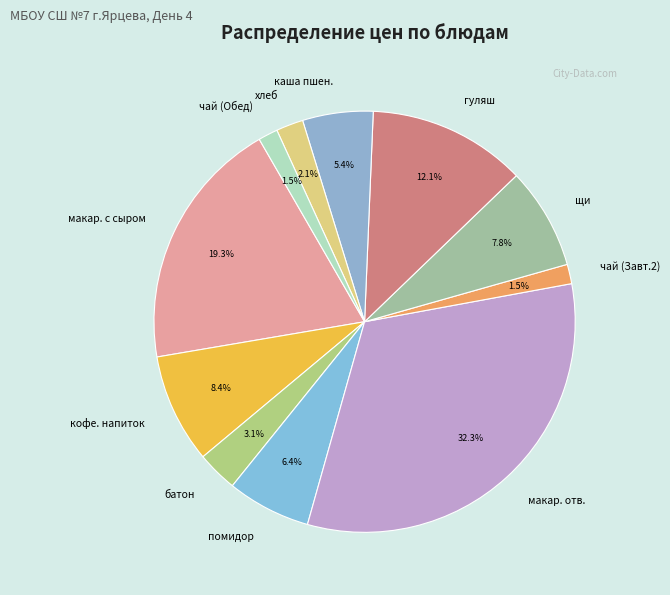

How many segments does this pie chart have?

11